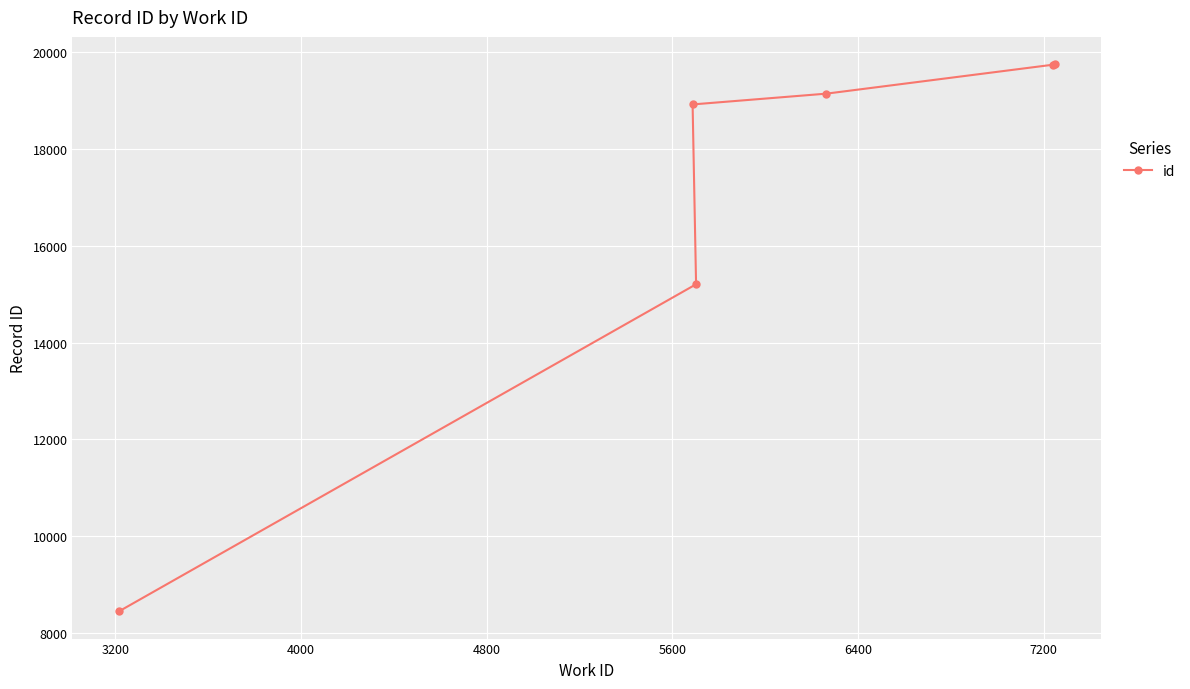

Is this an area chart (filled region under the line)?

No